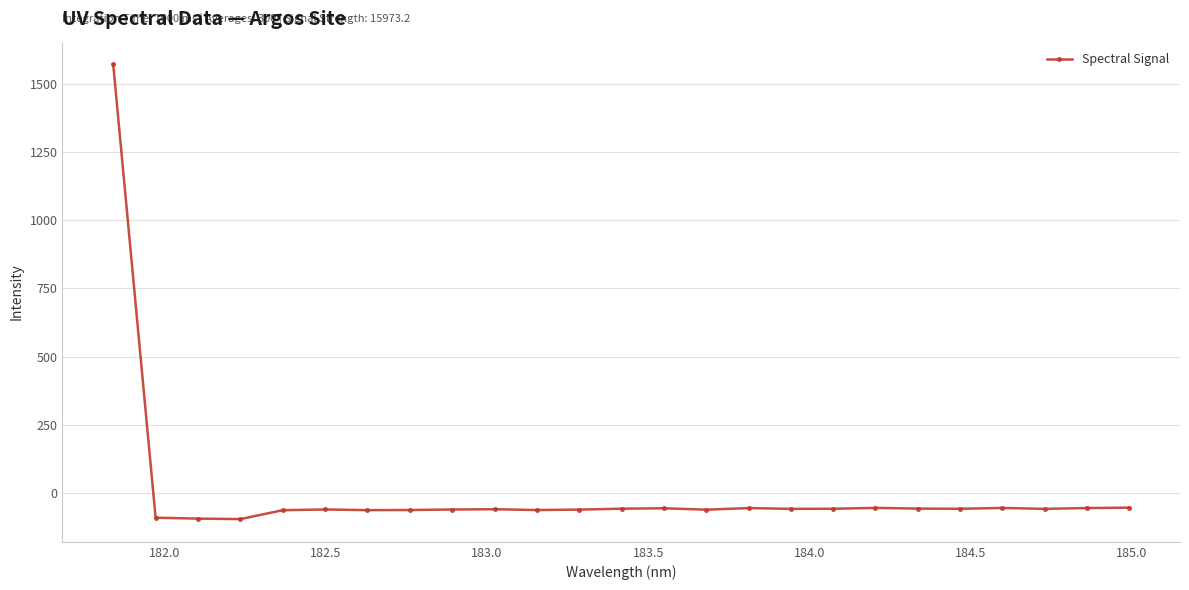

True or false: the data has more than 0 interior local peaks.

True